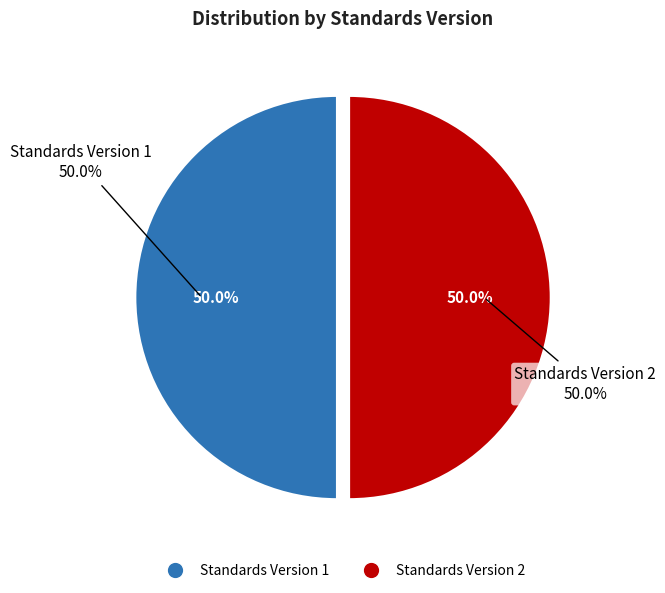

Does any single category account for the majority?

No